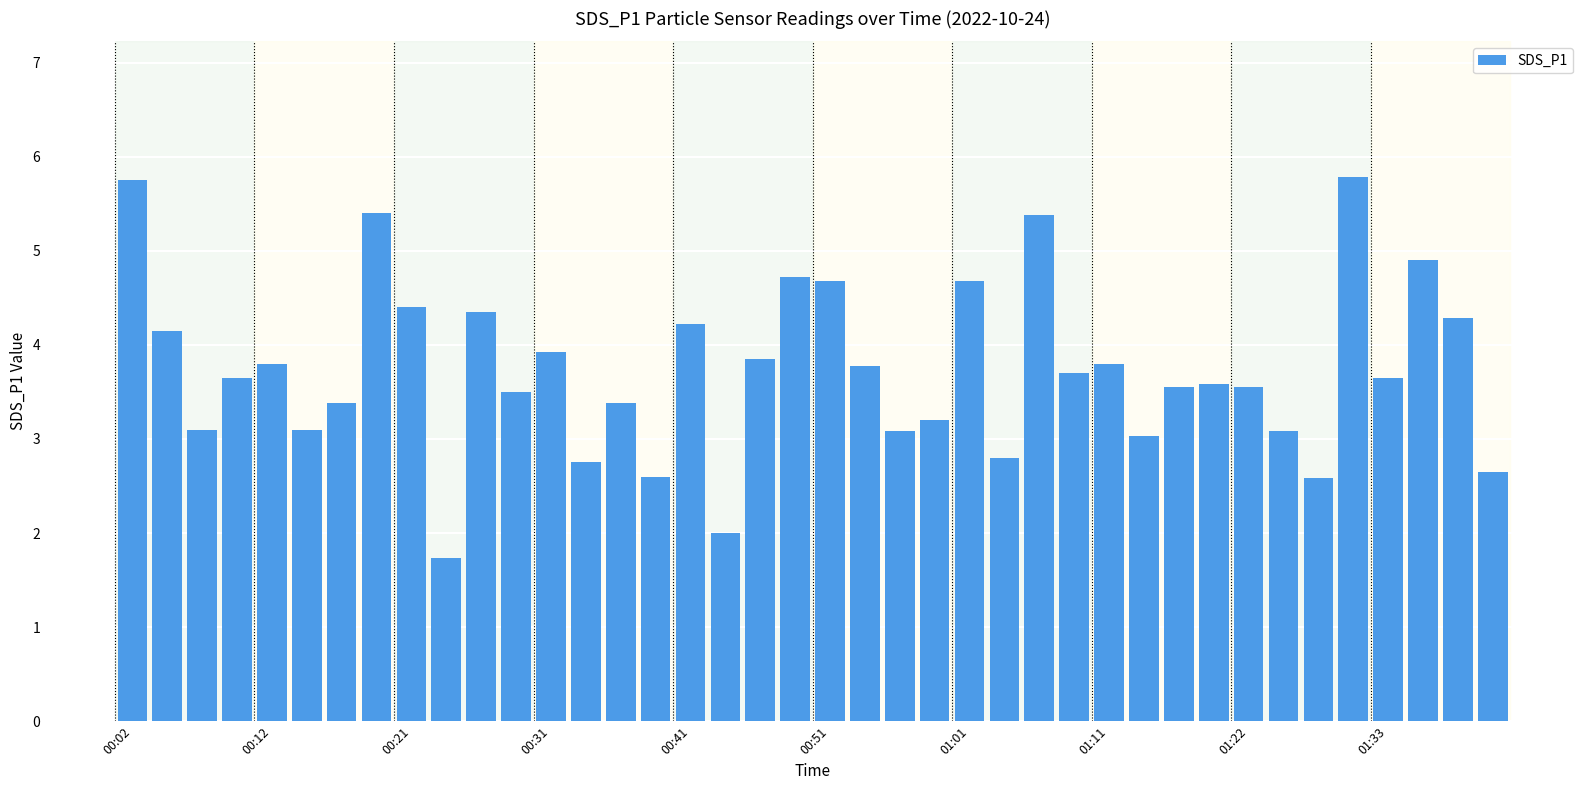

What is the maximum value shown in the chart?

5.8